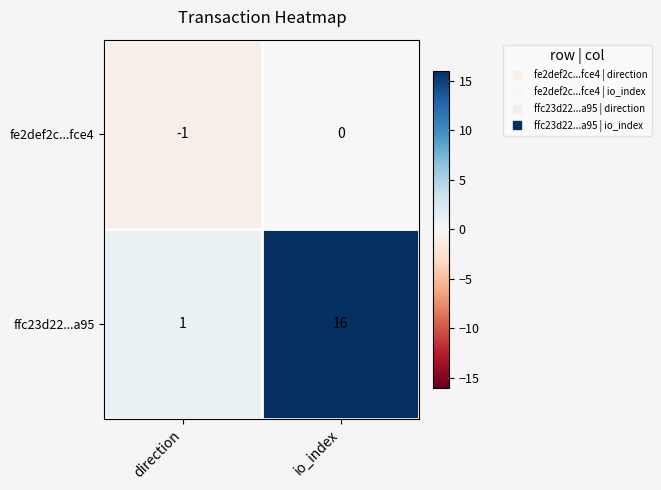

What is the total value across all series at io_index?

16